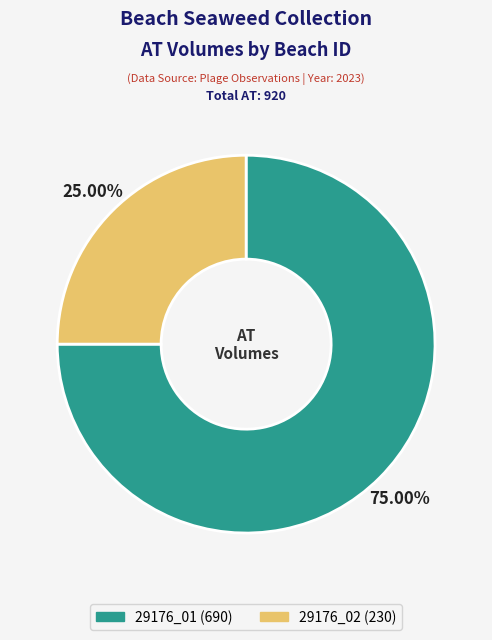

True or false: 29176_01 (690) accounts for 75% of the total.

True